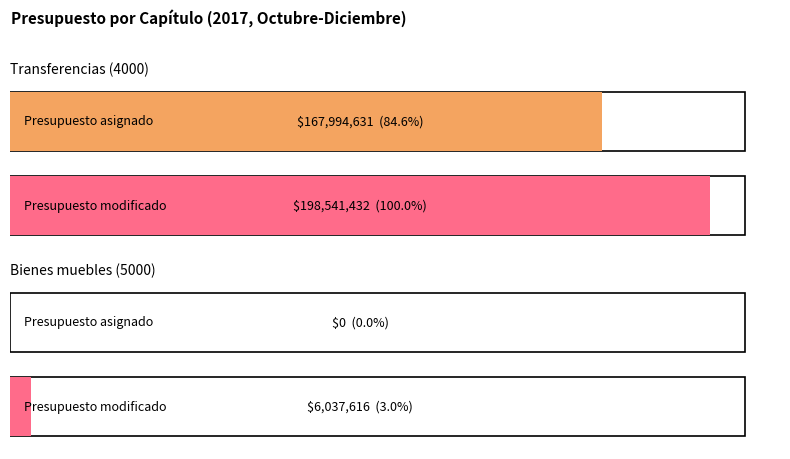

What is the spread (max minus min) of values at Bienes muebles, inmuebles e intangibles?

6037615.6